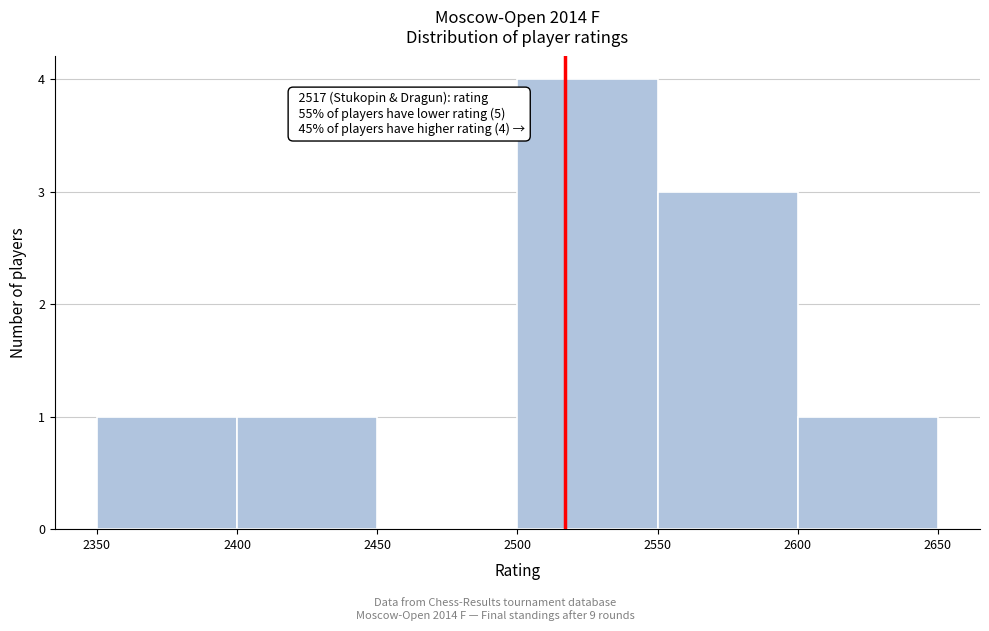

Which range on the x-axis has the tallest bar?

2500 to 2550